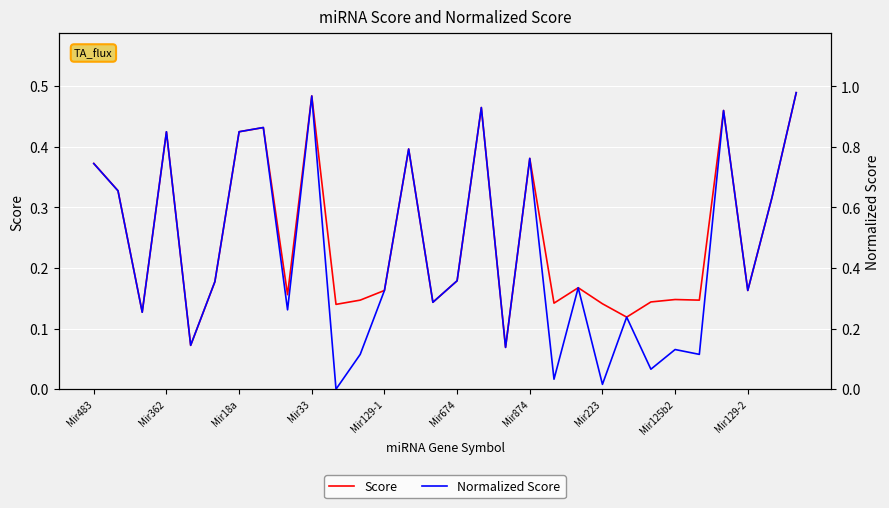

Between Mir874 and 26, which series saw the biggest shift?

Normalized Score